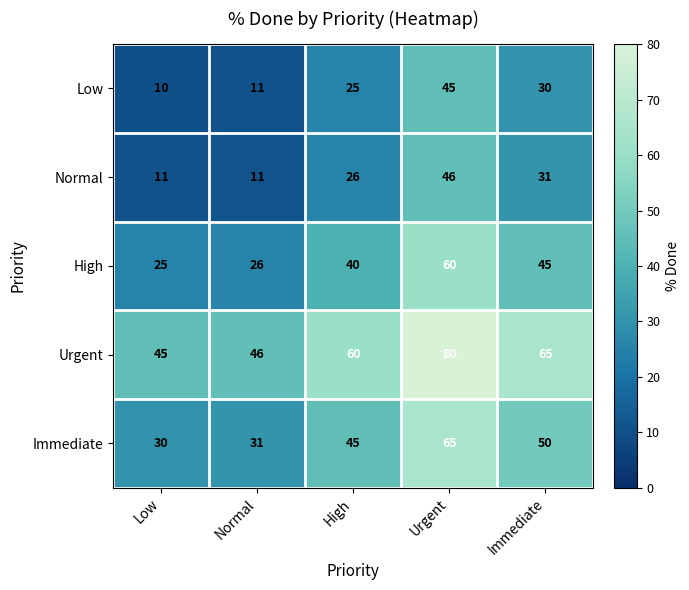

What is the spread (max minus min) of values at High?

35